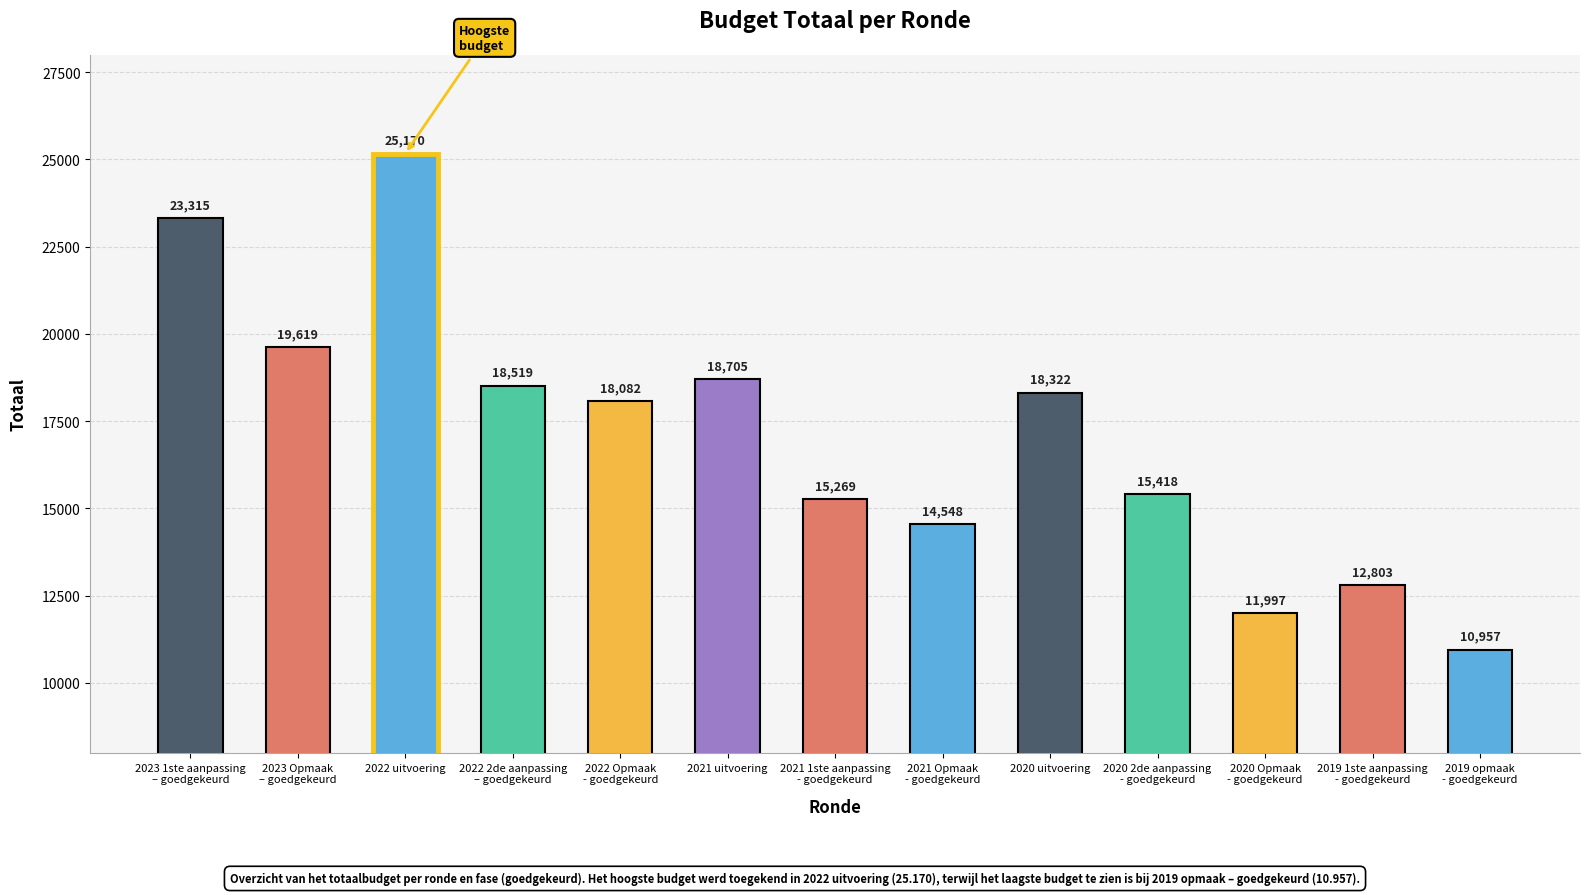

Which has a higher value, 2023 1ste aanpassing
– goedgekeurd or 2020 uitvoering?

2023 1ste aanpassing
– goedgekeurd